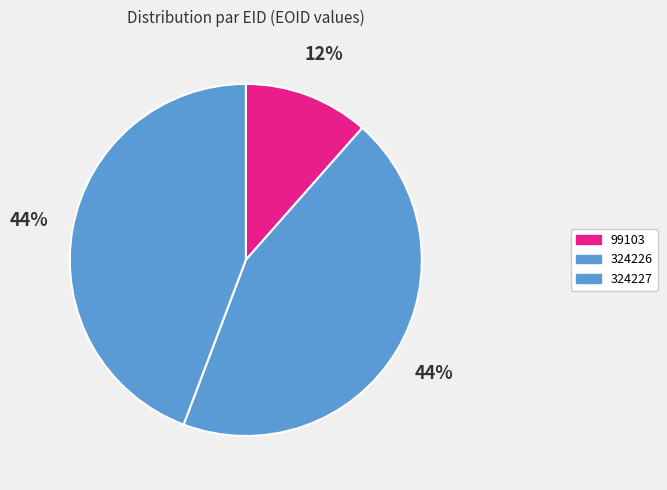

How many slices are in this pie chart?

3